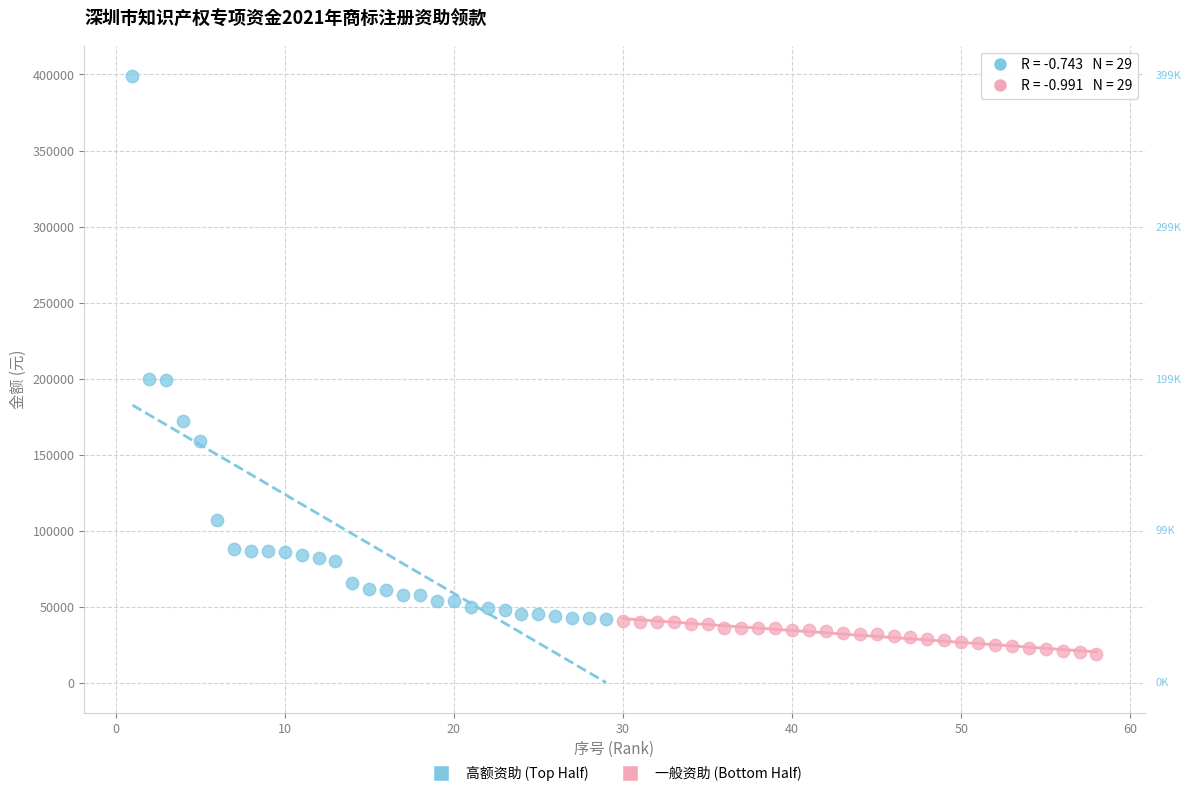

Which series reaches the maximum Y coordinate?

高额资助 (Top Half)